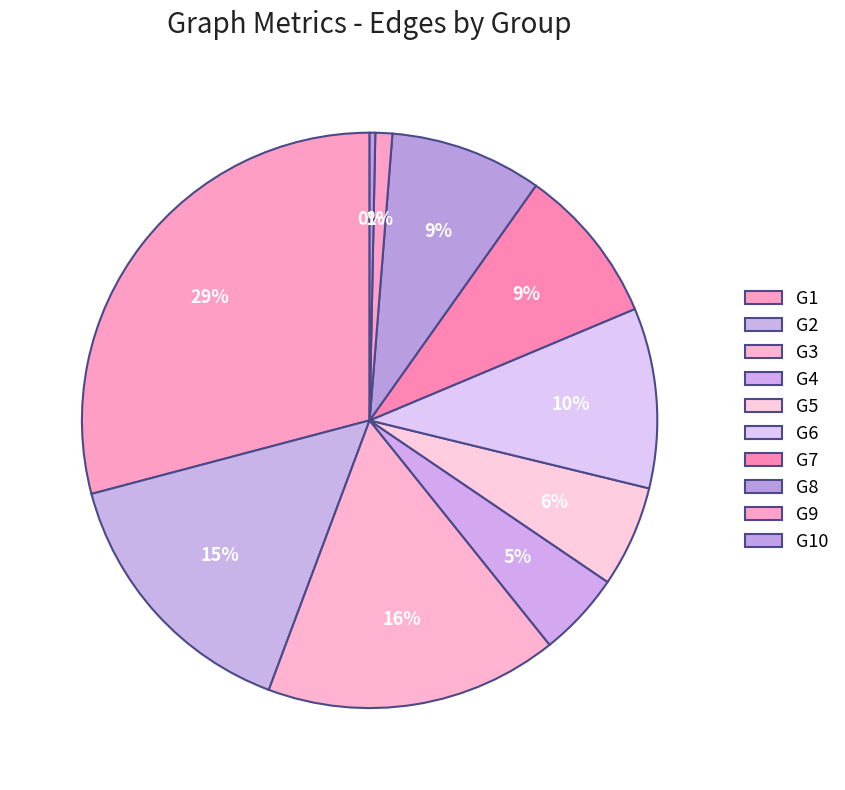

How many segments does this pie chart have?

10